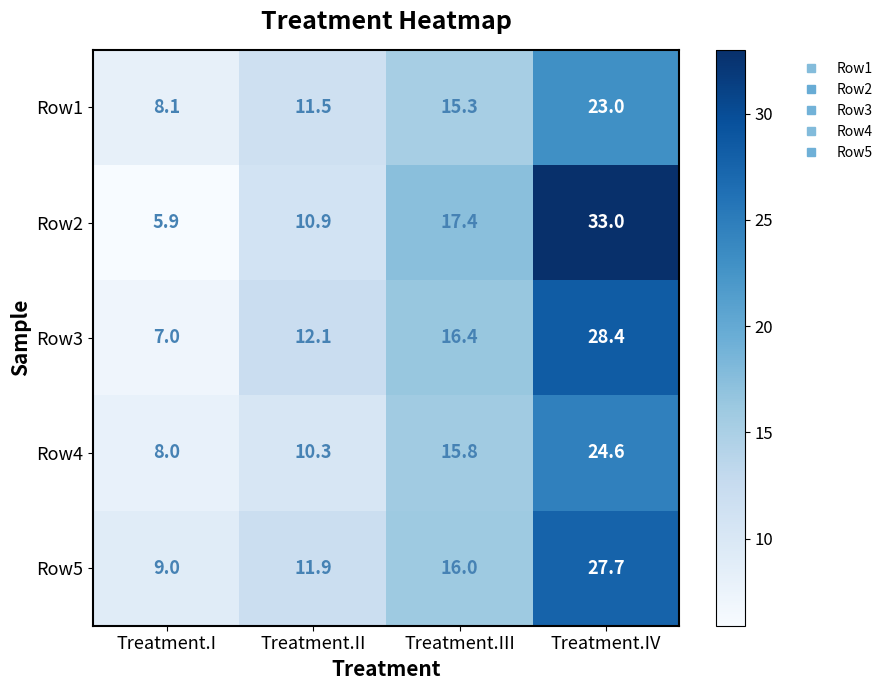

What is the total value across all series at Treatment.II?

56.7